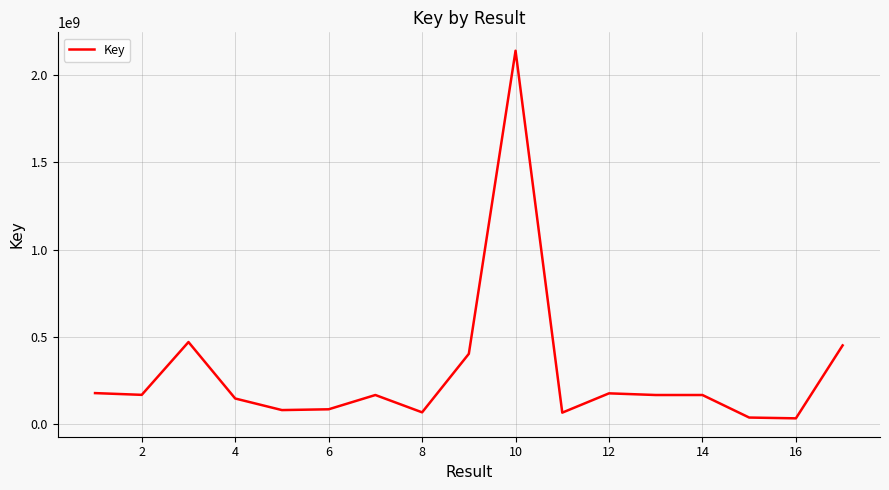

What is the maximum value shown in the chart?

2137671694